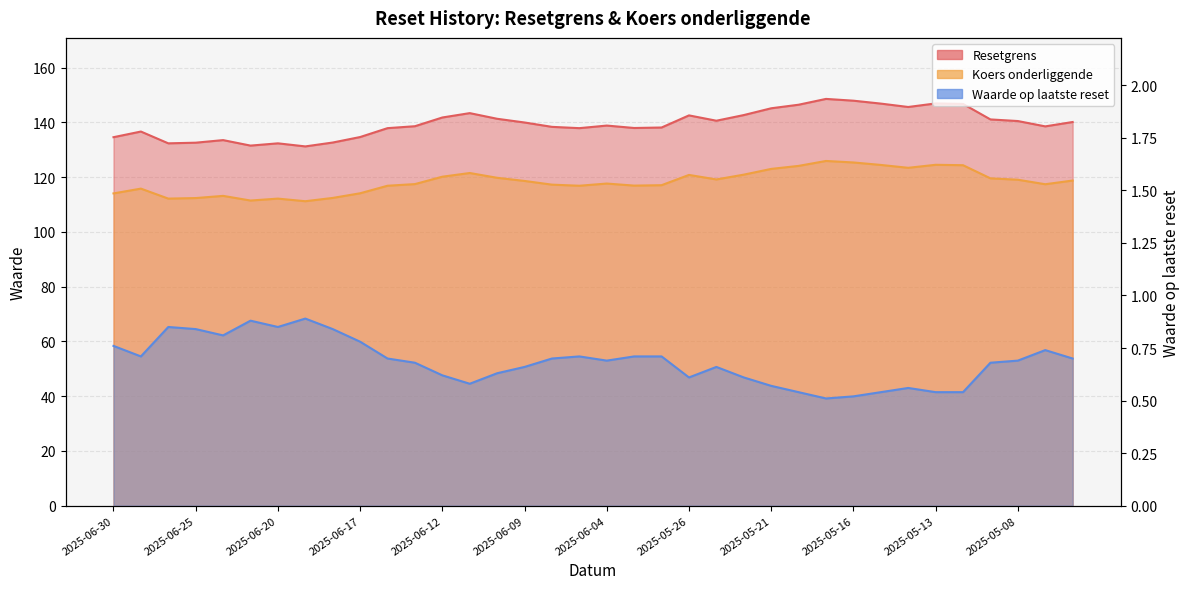

What position from the right is 2025-06-02?

16